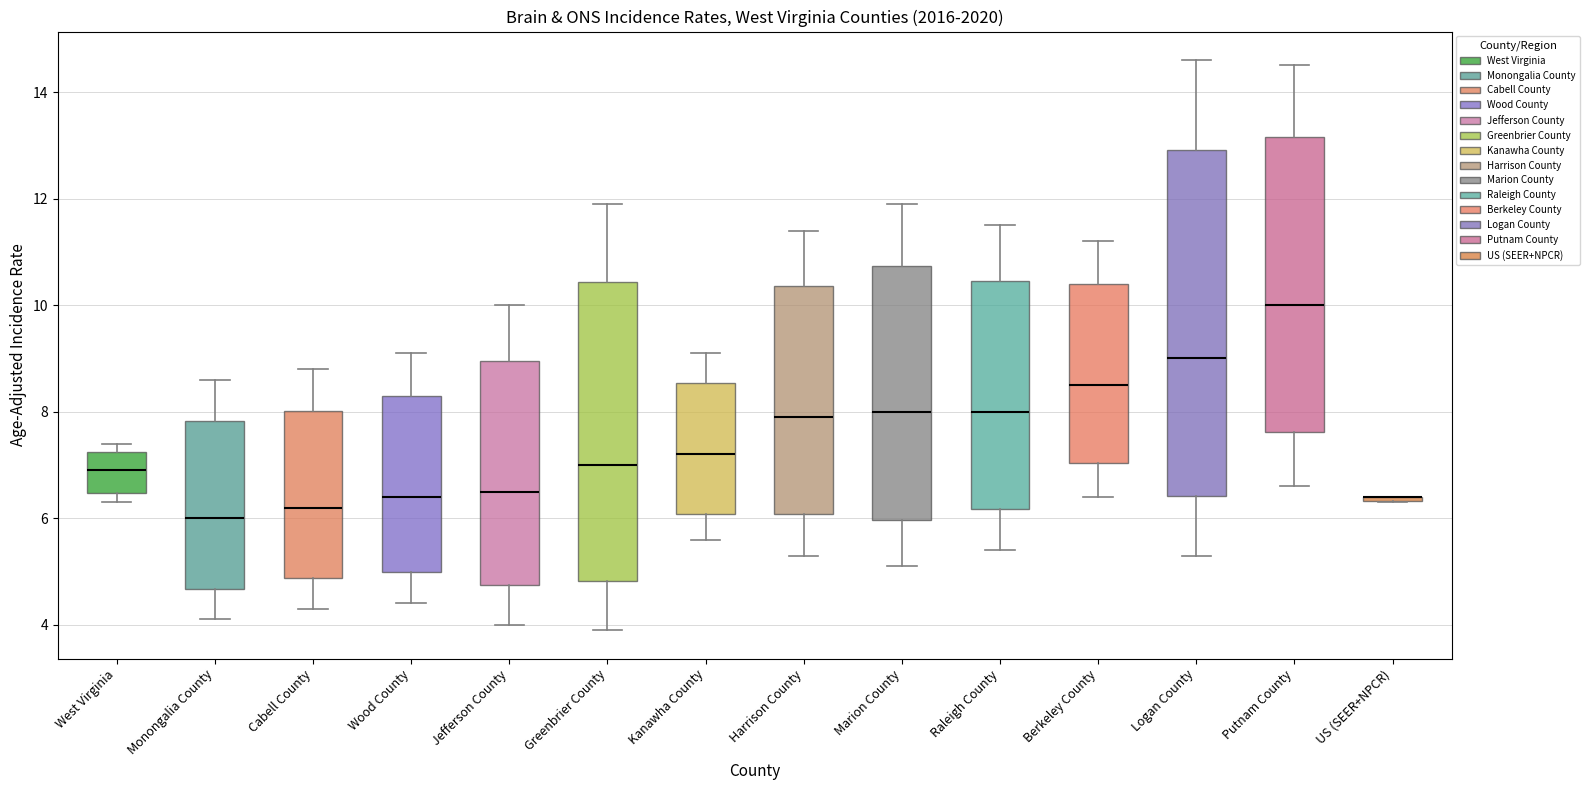

Reading left to right, read every box against the y-axis: the position of its median line, the range the box covers, and the ends of its whiskers. The values are not printed on the chart, so give them approximately, as read against the axis.

West Virginia: median 7.0, box 6.4 to 7.2, whiskers 6.4 (just below the box's lower edge) to 7.4
Monongalia County: median 6.0, box 4.6 to 7.8, whiskers 4.2 to 8.6
Cabell County: median 6.2, box 4.8 to 8.0, whiskers 4.4 to 8.8
Wood County: median 6.4, box 5.0 to 8.2, whiskers 4.4 to 9.2
Jefferson County: median 6.6, box 4.8 to 9.0, whiskers 4.0 to 10.0
Greenbrier County: median 7.0, box 4.8 to 10.4, whiskers 4.0 to 12.0
Kanawha County: median 7.2, box 6.0 to 8.6, whiskers 5.6 to 9.2
Harrison County: median 8.0, box 6.0 to 10.4, whiskers 5.4 to 11.4
Marion County: median 8.0, box 6.0 to 10.8, whiskers 5.2 to 12.0
Raleigh County: median 8.0, box 6.2 to 10.4, whiskers 5.4 to 11.6
Berkeley County: median 8.6, box 7.0 to 10.4, whiskers 6.4 to 11.2
Logan County: median 9.0, box 6.4 to 13.0, whiskers 5.4 to 14.6
Putnam County: median 10.0, box 7.6 to 13.2, whiskers 6.6 to 14.6
US (SEER+NPCR): box collapsed to a line at 6.4, whiskers 6.4 to 6.4